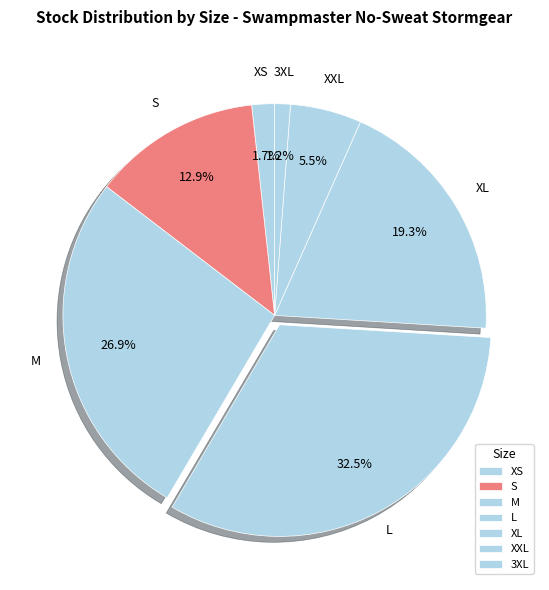

What percentage is NOT represented by XL?

80.7%